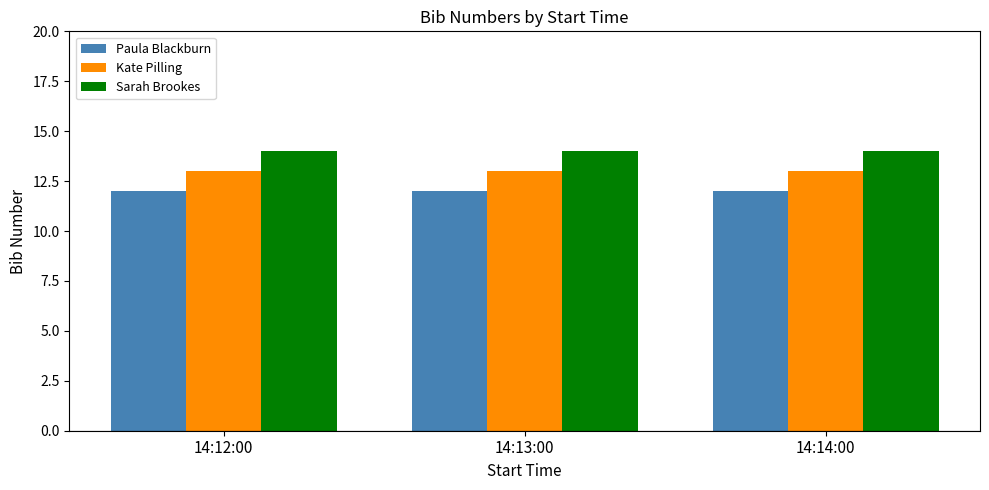

What is the sum of the Kate Pilling values at 14:12:00 and 14:14:00?

26